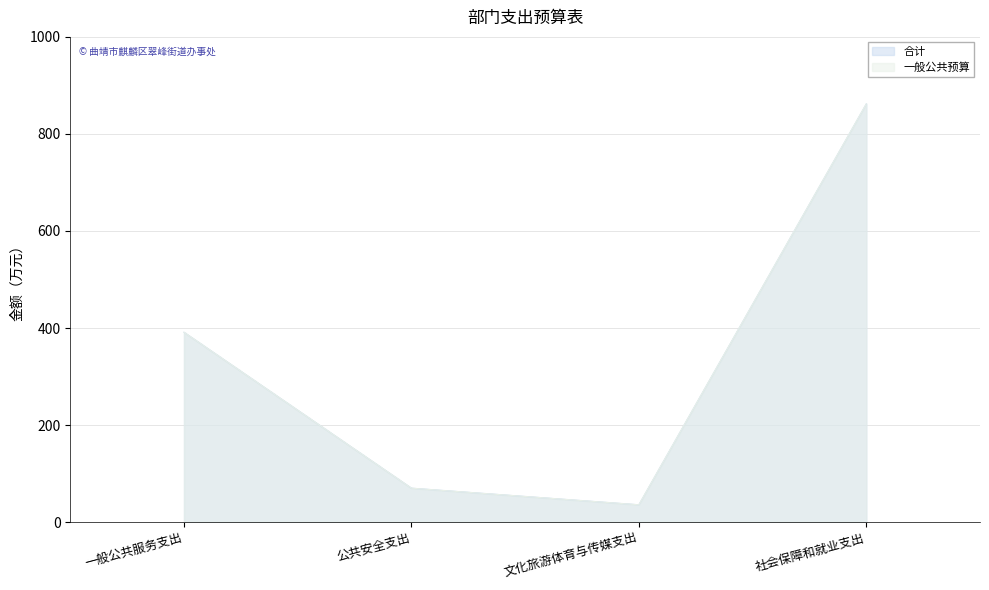

At which label does 一般公共预算 first exceed 391?

一般公共服务支出